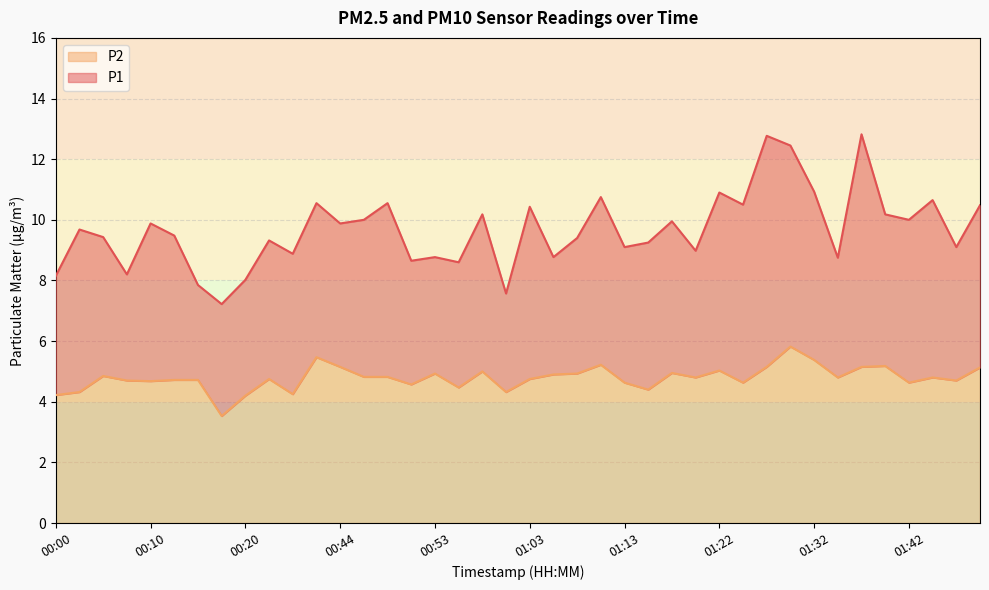

What is the maximum value shown in the chart?

12.8